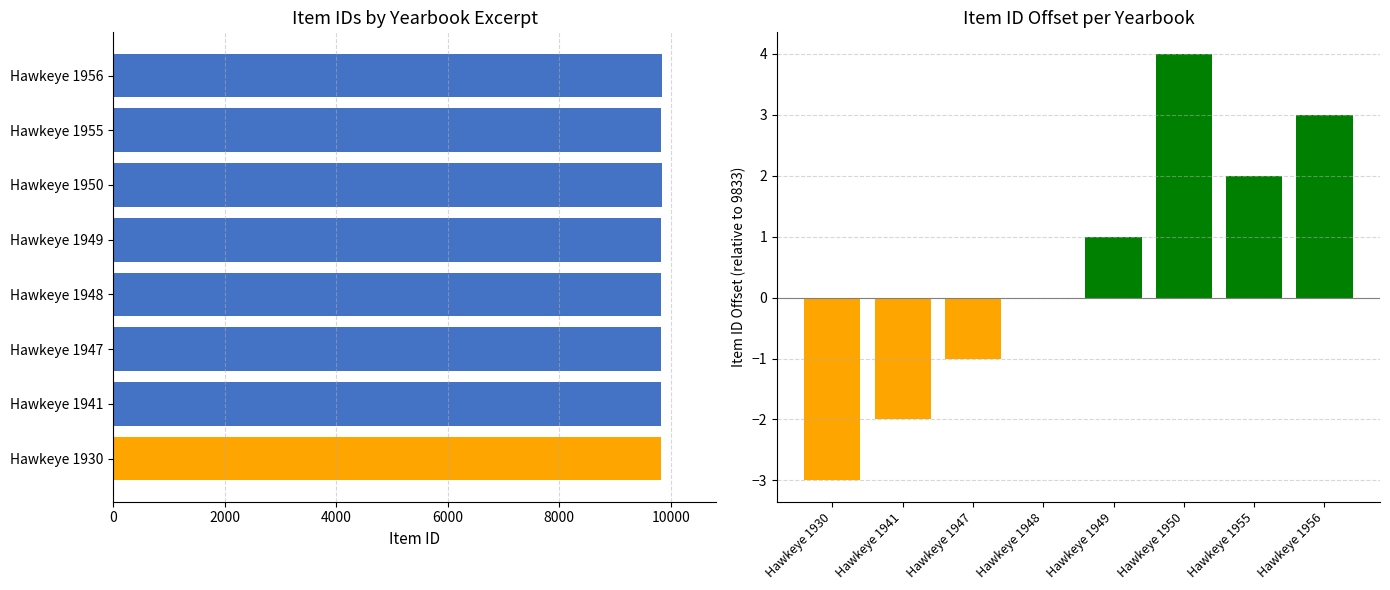

Does the chart contain any negative values?

No